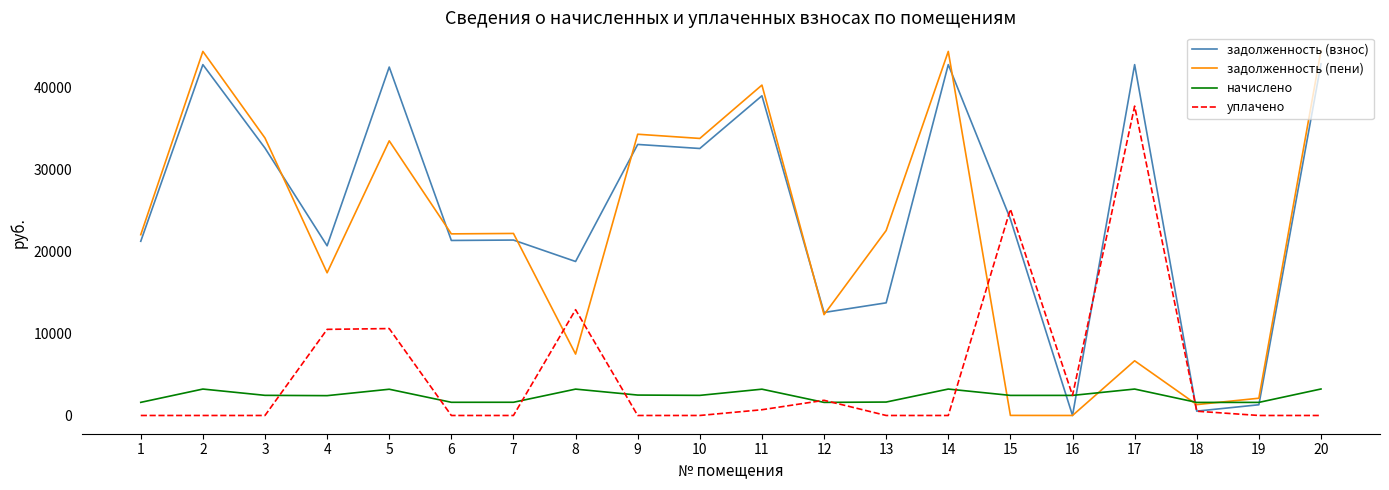

Where does the начислено series first go above 2451?

2